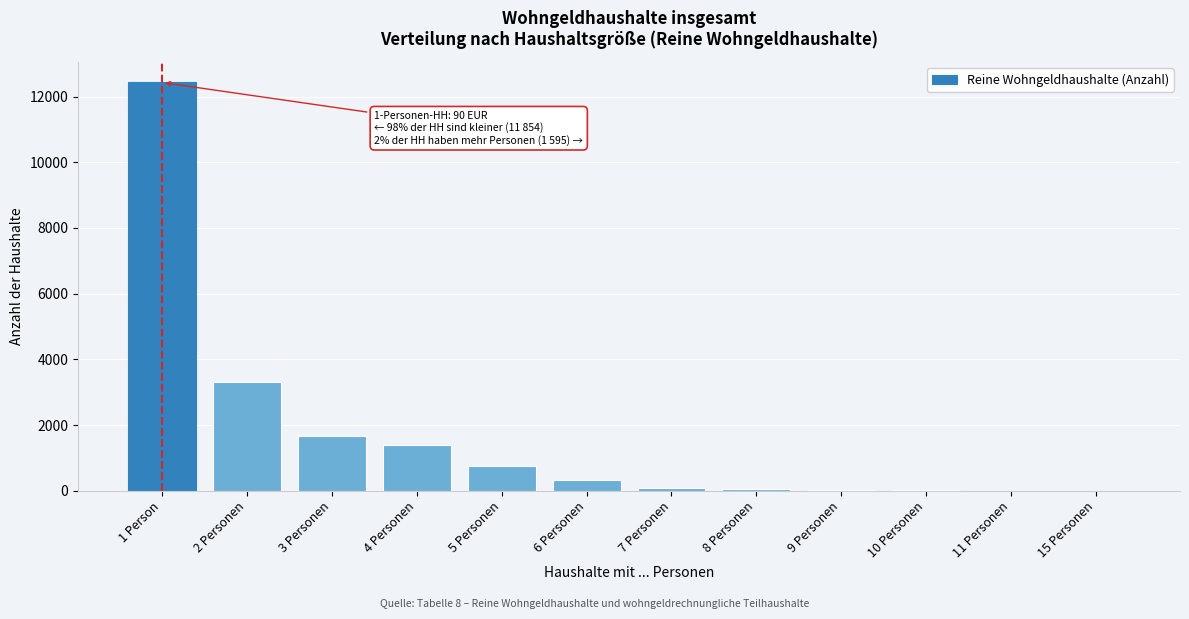

The value at 2 Personen is 4812. True or false?

False